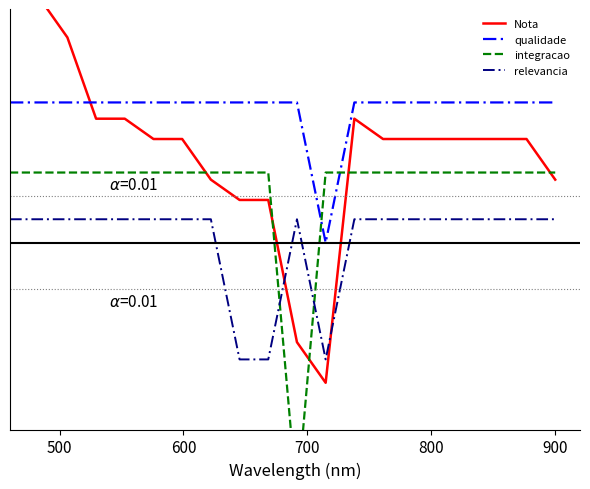

What are all the series names shown in the legend?

Nota, qualidade, integracao, relevancia